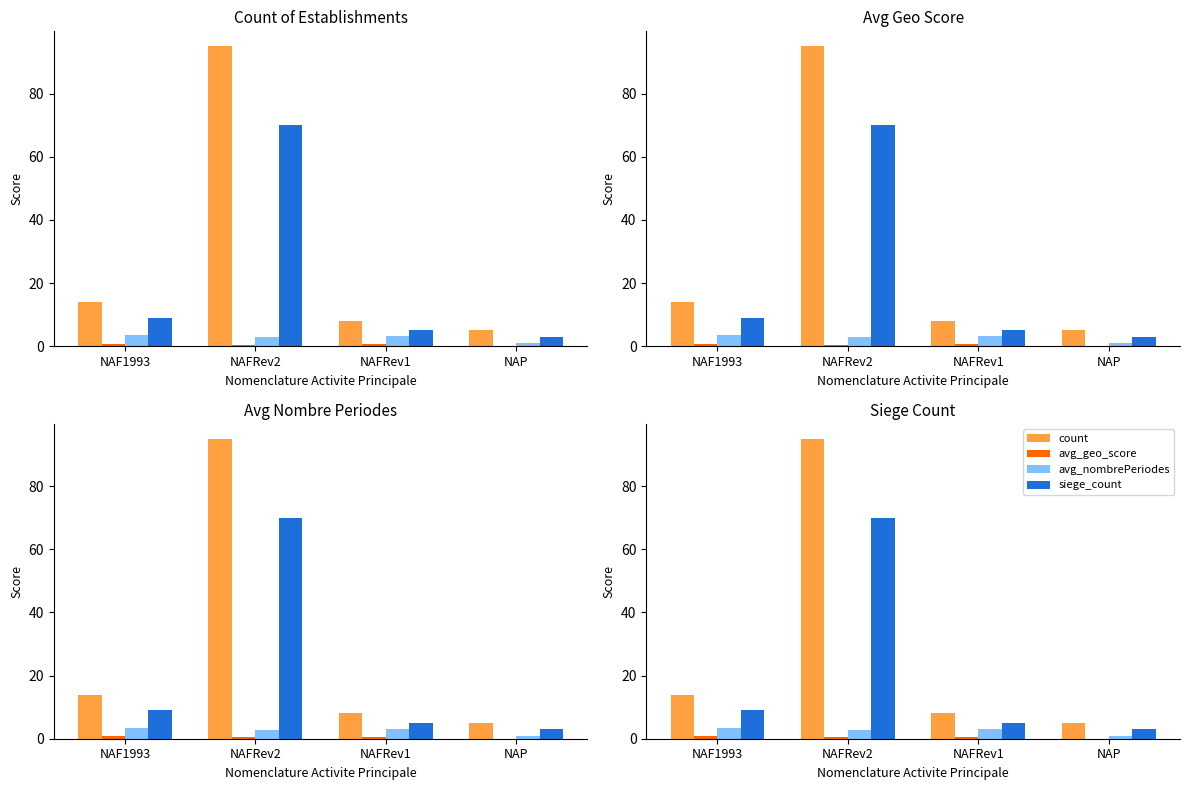

At which category is the sum across all series the highest?

NAFRev2